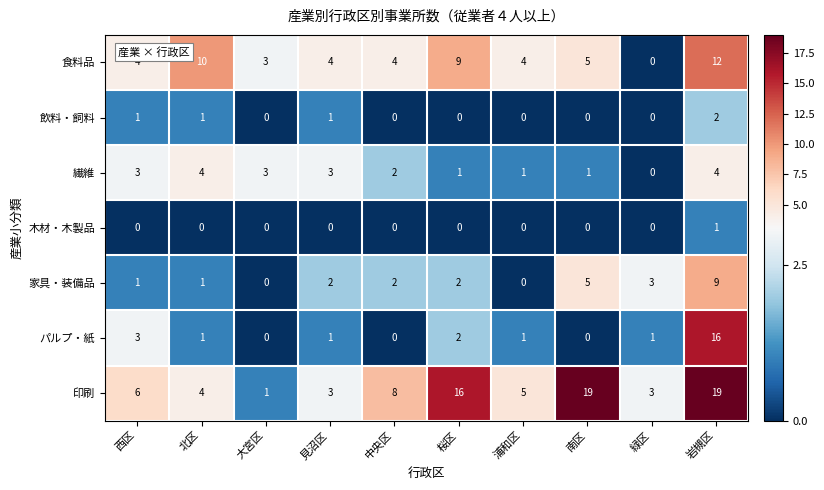

The value of 木材・木製品 at 北区 is -1. True or false?

False